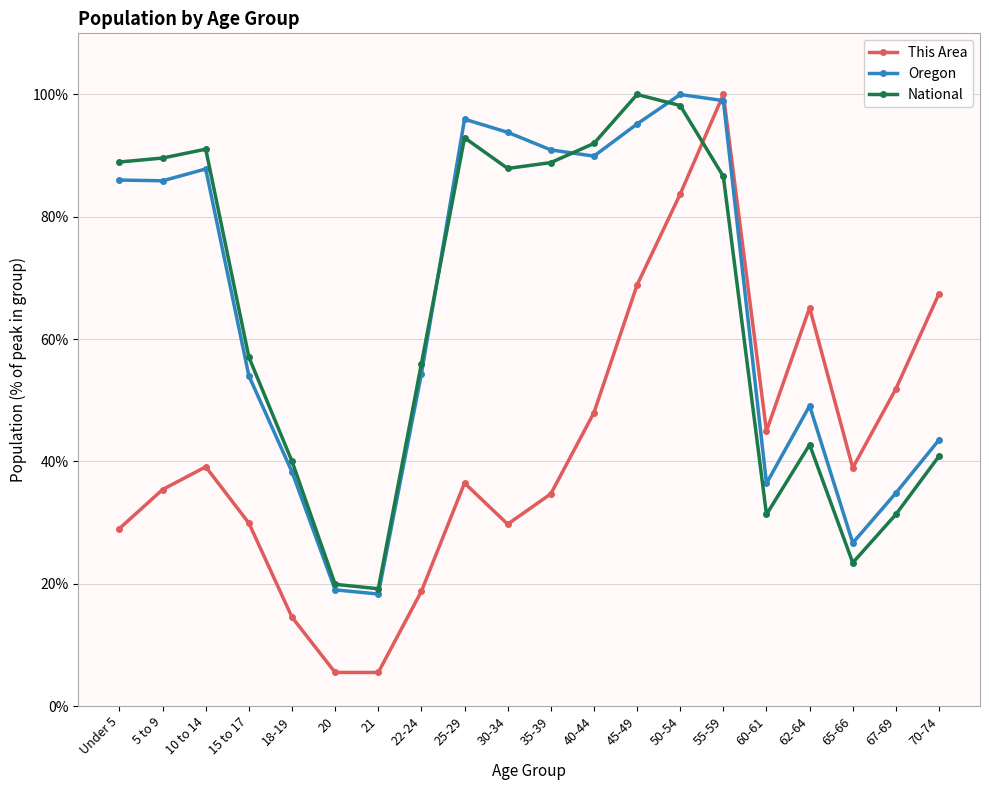

In Oregon, how many points are higher than both neighbors (excluding endpoints)?

4